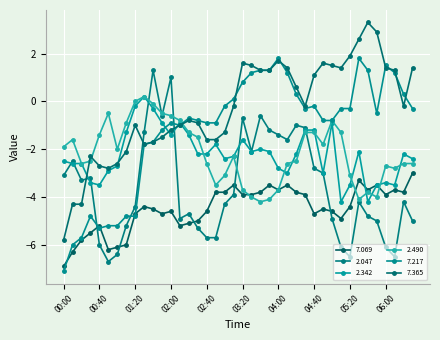

How many lines are shown in the chart?

6